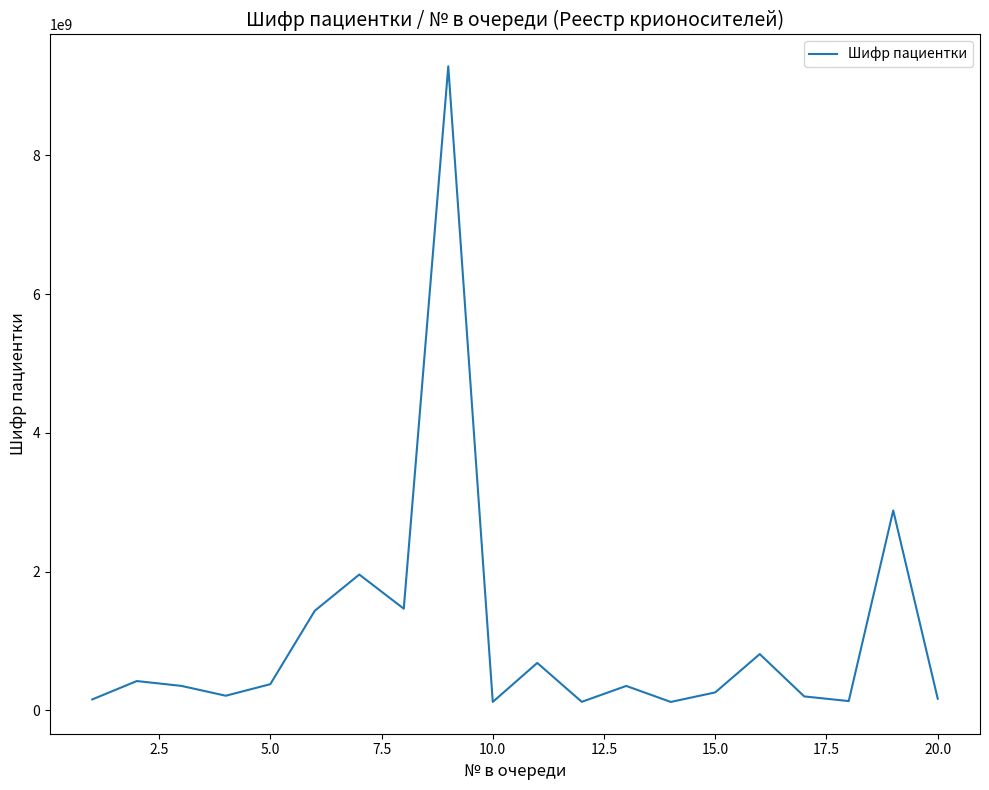

What is the greatest value displayed?

9283058199